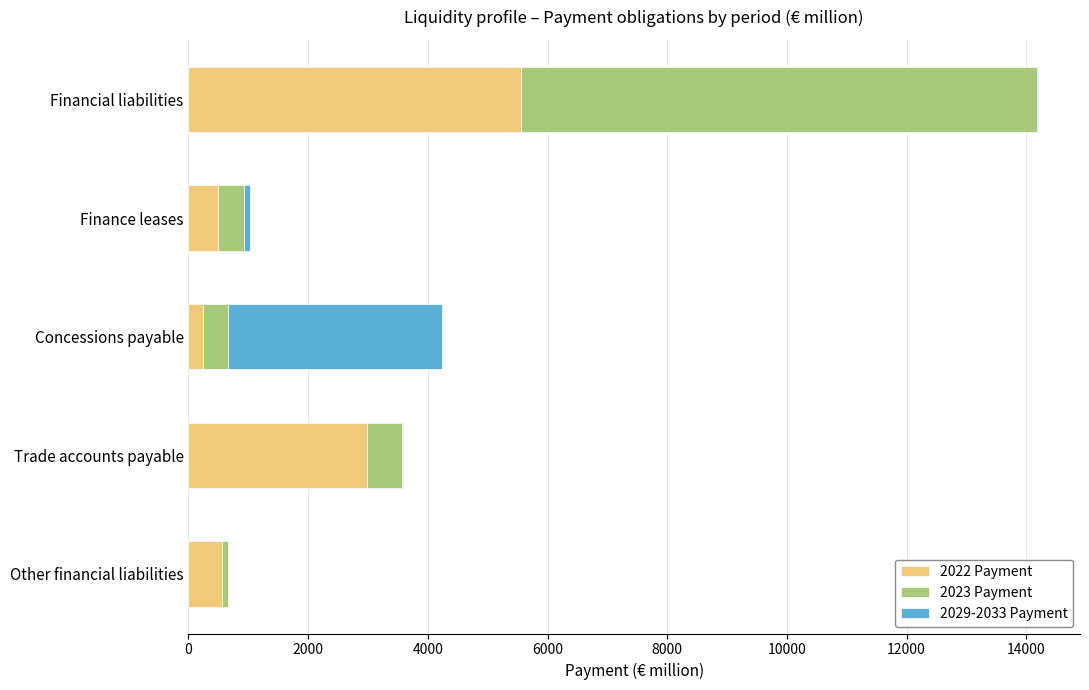

How many categories are shown in the chart?

5